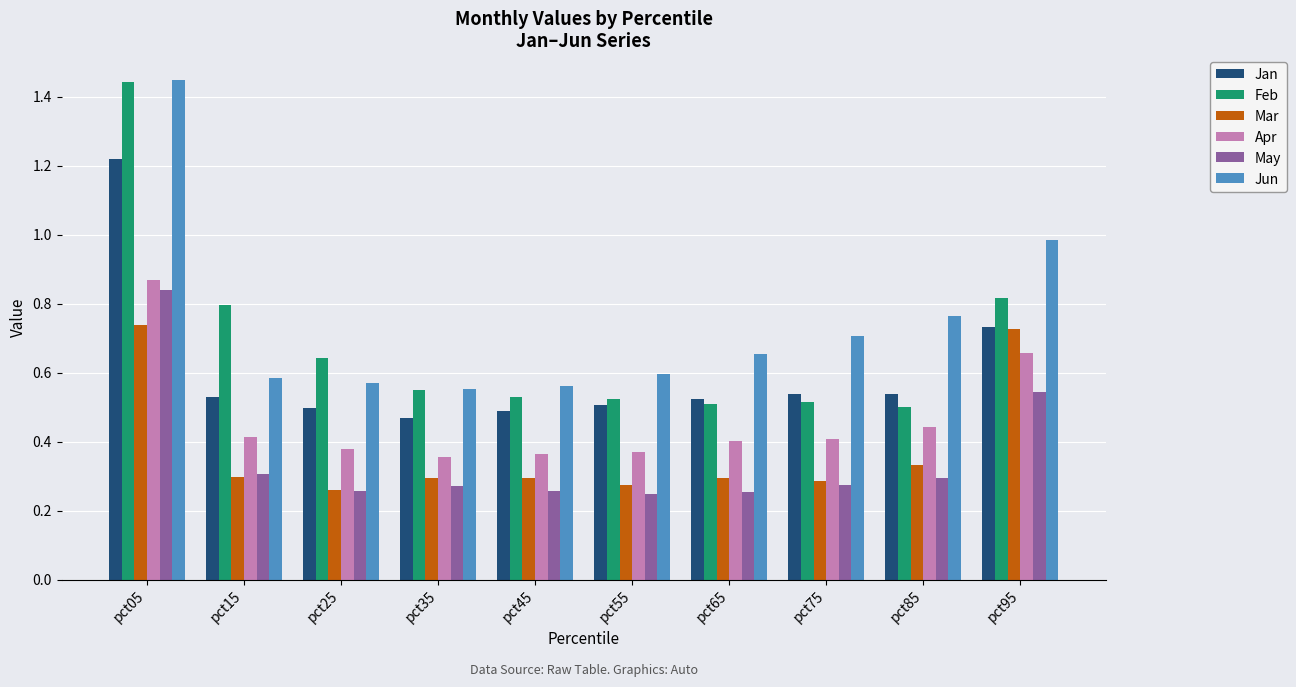

At which category is the sum across all series the highest?

pct05